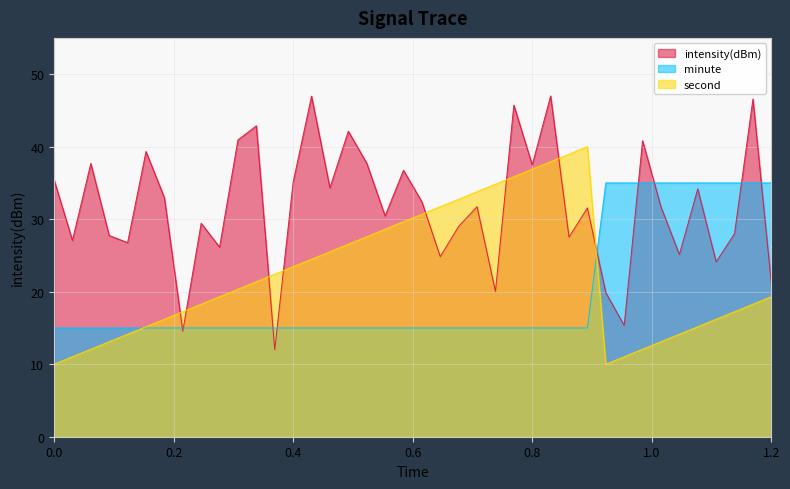

True or false: intensity(dBm) and second intersect in this chart.

True